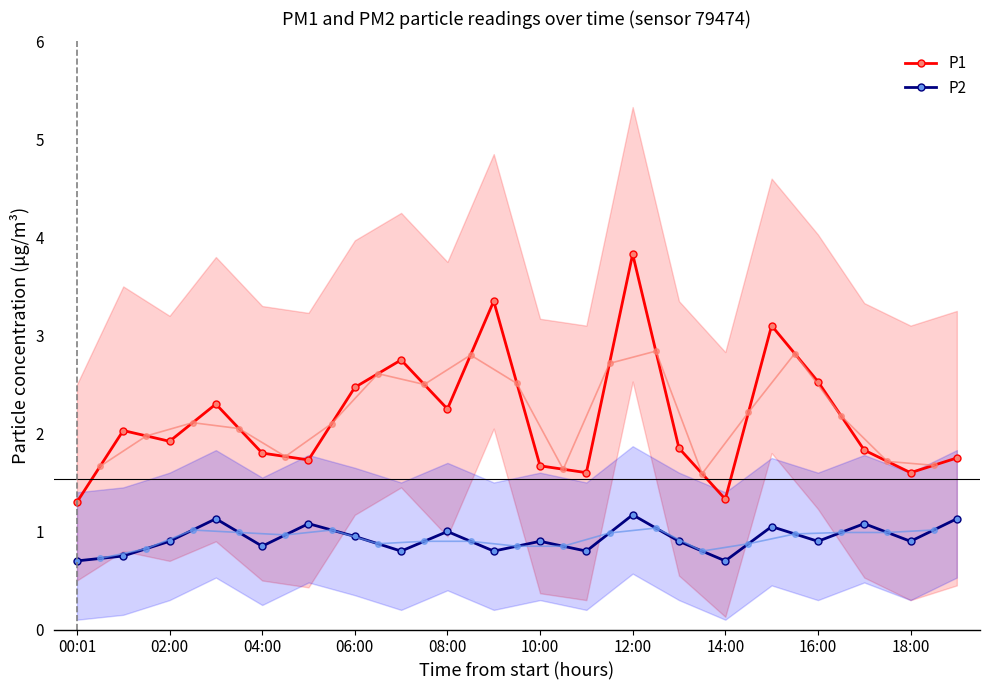

Reading left to right, extract all data points from this chart.

P1: 1.3	2.0	1.9	2.3	1.8	1.7	2.5	2.8	2.2	3.4	1.7	1.6	3.8	1.9	1.3	3.1	2.5	1.8	1.6	1.8
P2: 0.7	0.8	0.9	1.1	0.8	1.1	0.9	0.8	1.0	0.8	0.9	0.8	1.2	0.9	0.7	1.1	0.9	1.1	0.9	1.1